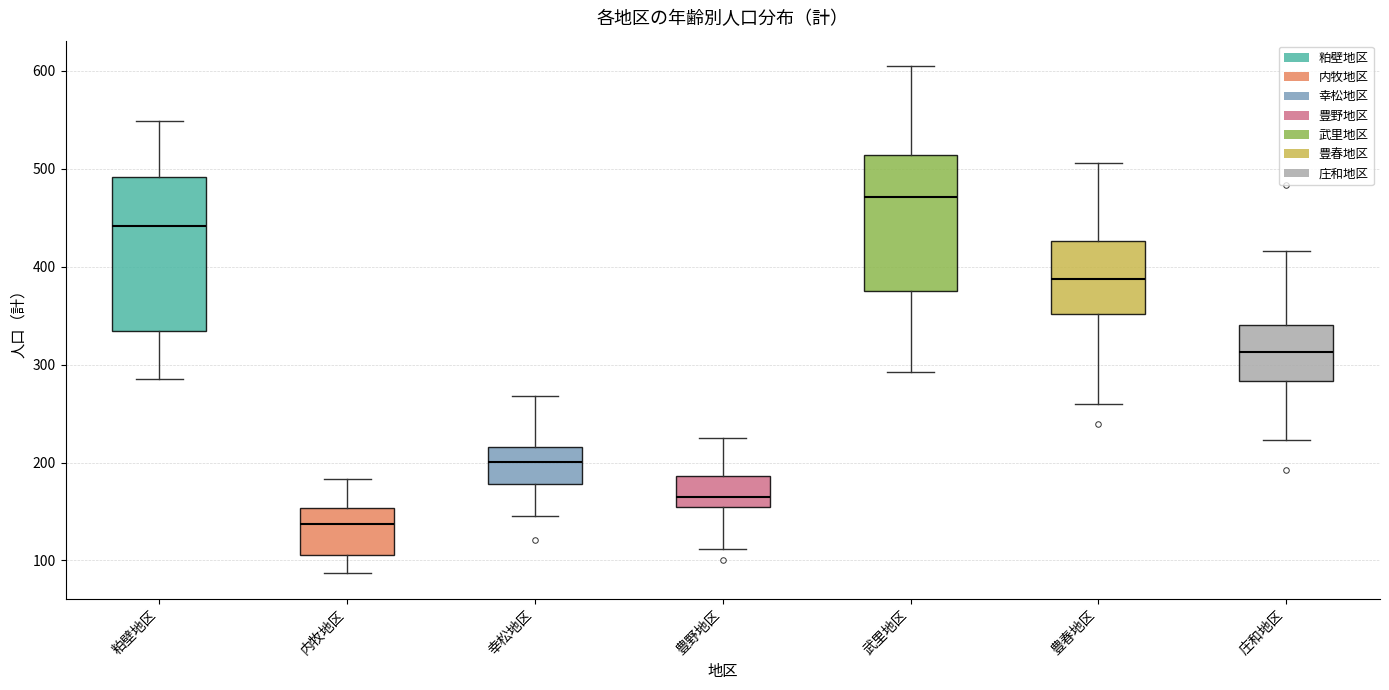

Reading left to right, transcribe this box plot: for each box, give where its median line is, the range the box spans, and where its two whiskers end, as read against the y-axis. The values are not printed on the chart, so give them approximately, as read against the axis.

粕壁地区: median 440, box 330 to 490, whiskers 290 to 550
内牧地区: median 140, box 110 to 150, whiskers 90 to 180
幸松地区: median 200, box 180 to 220, whiskers 150 to 270
豊野地区: median 170, box 160 to 190, whiskers 110 to 230
武里地区: median 470, box 380 to 510, whiskers 290 to 610
豊春地区: median 390, box 350 to 430, whiskers 260 to 510
庄和地区: median 310, box 280 to 340, whiskers 220 to 420